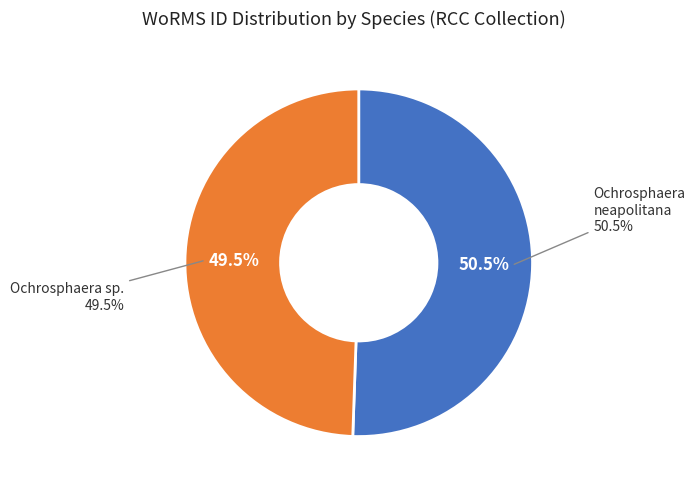

Which slice is the largest?

Coccolithophyceae (Ochrosphaera neapolitana)